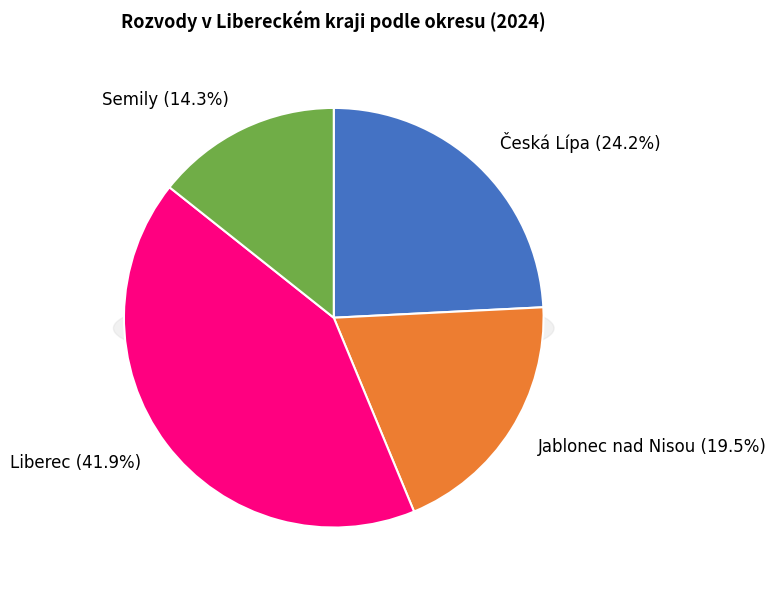

Is the sum of Semily and Jablonec nad Nisou greater than half?

No